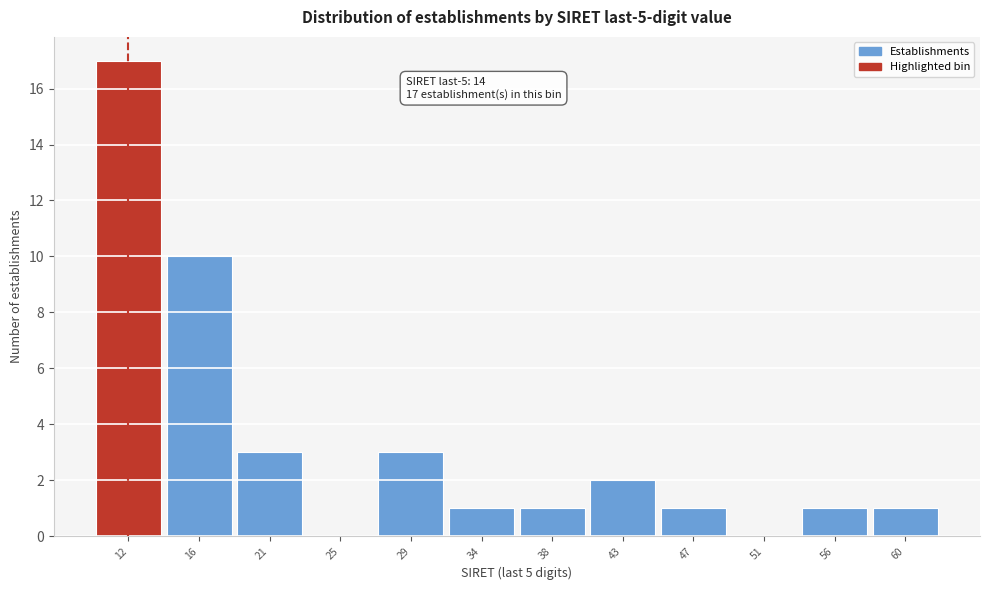

Reading left to right, transcribe all the data shown in this chart.

12=17	16=10	21=3	25=0	29=3	34=1	38=1	43=2	47=1	51=0	56=1	60=1